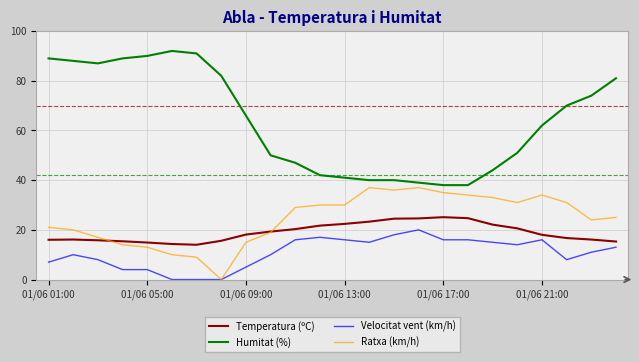

What is the maximum value shown in the chart?

92.0